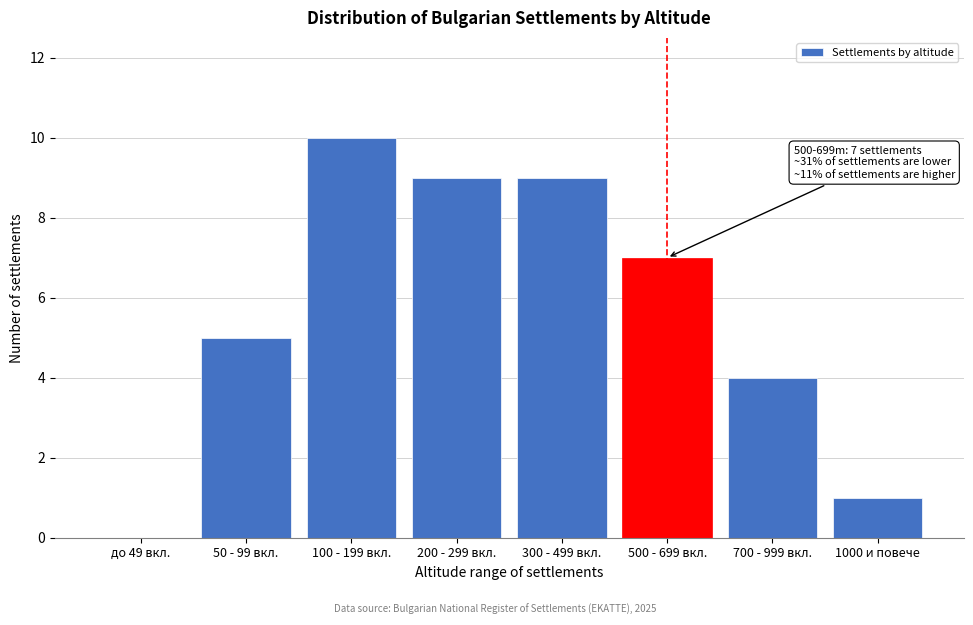

Reading left to right, extract all data points from this chart.

до 49 вкл.=0	50 - 99 вкл.=5	100 - 199 вкл.=10	200 - 299 вкл.=9	300 - 499 вкл.=9	500 - 699 вкл.=7	700 - 999 вкл.=4	1000 и повече=1